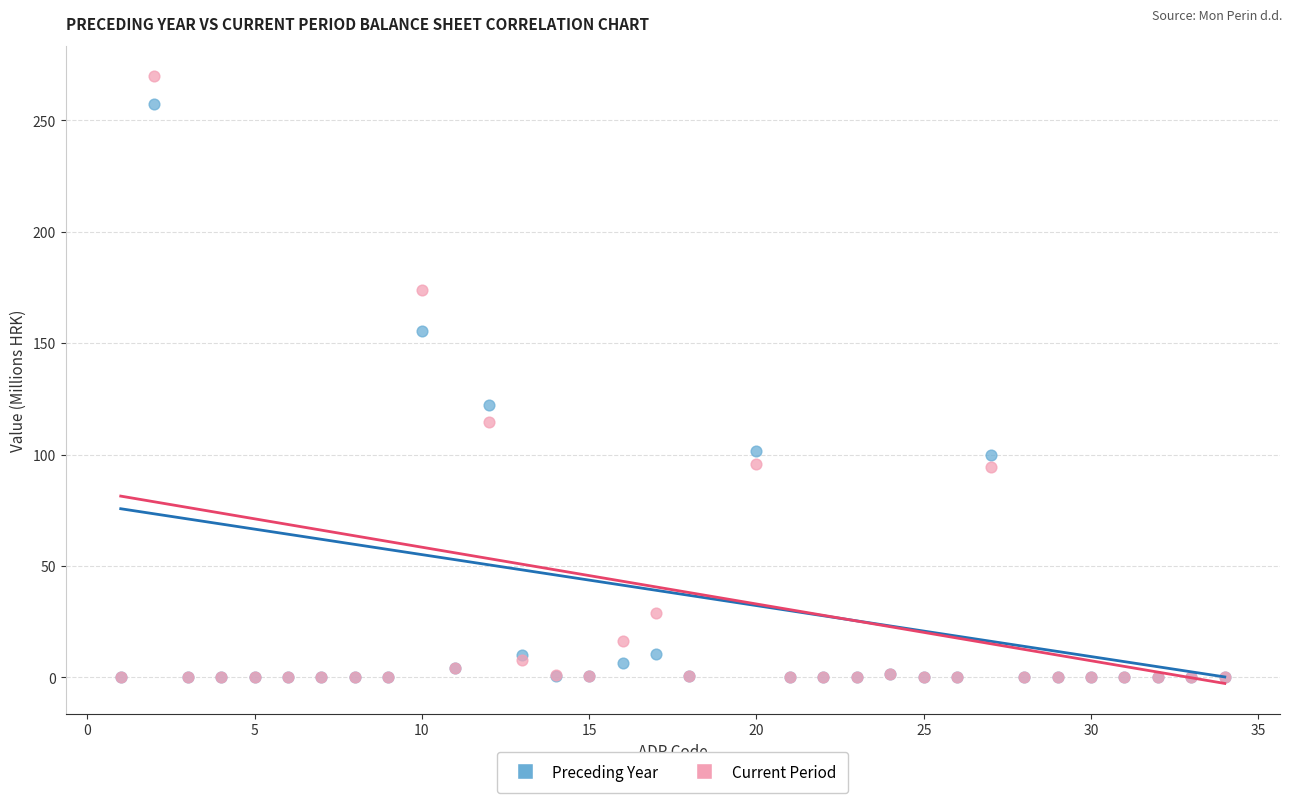

In the Current Period series, what Y value is closest to 134?

114.4